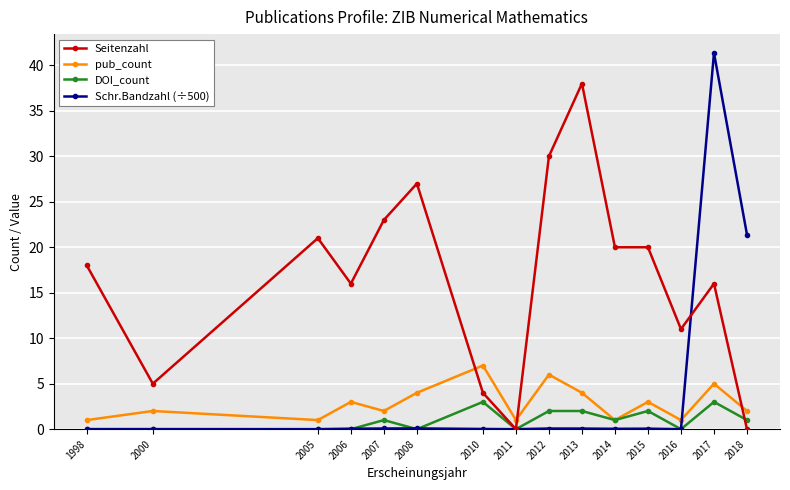

What is the difference between the second highest and second lowest values in the Seitenzahl series?

30.0